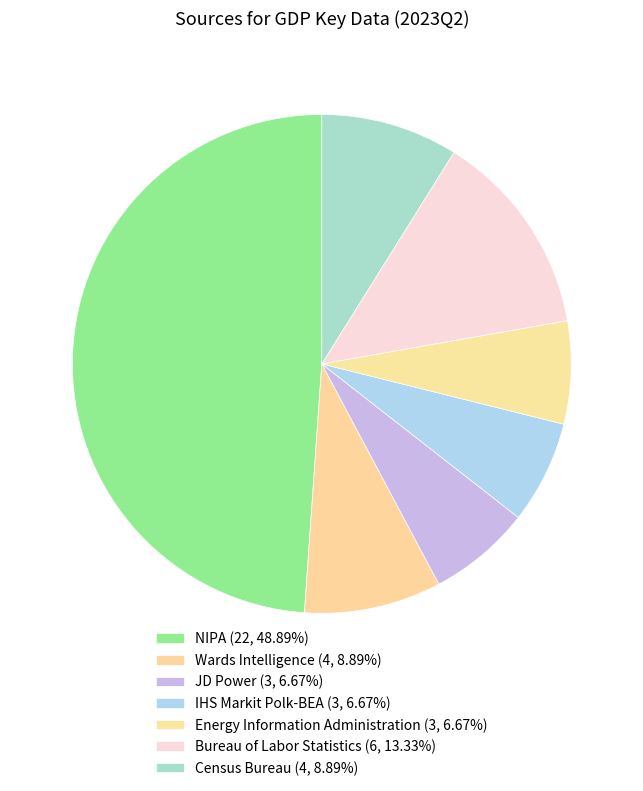

Count the number of slices in the pie.

7